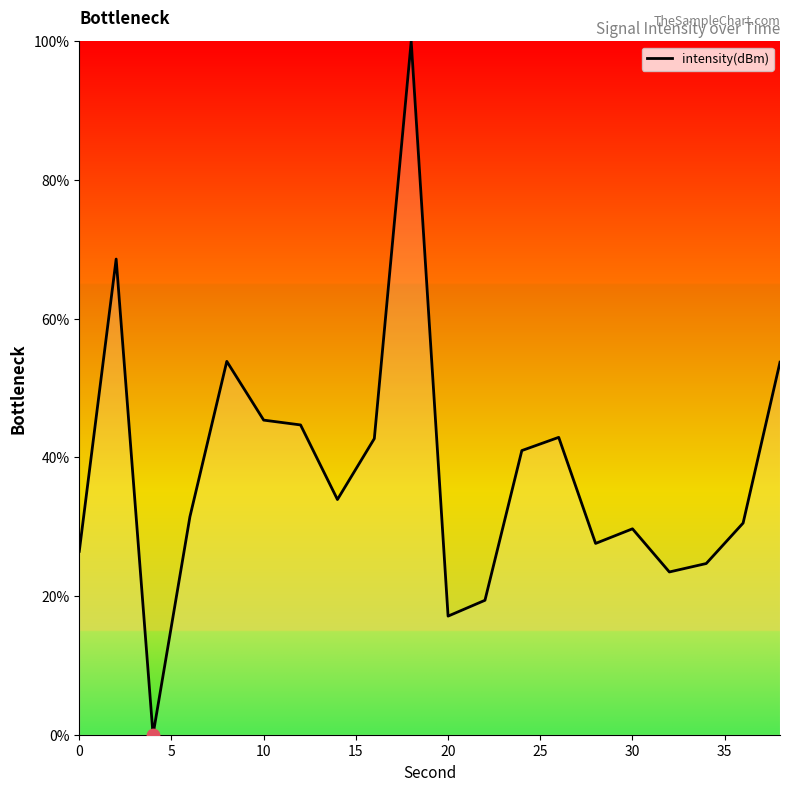

What is the greatest value displayed?

100.0